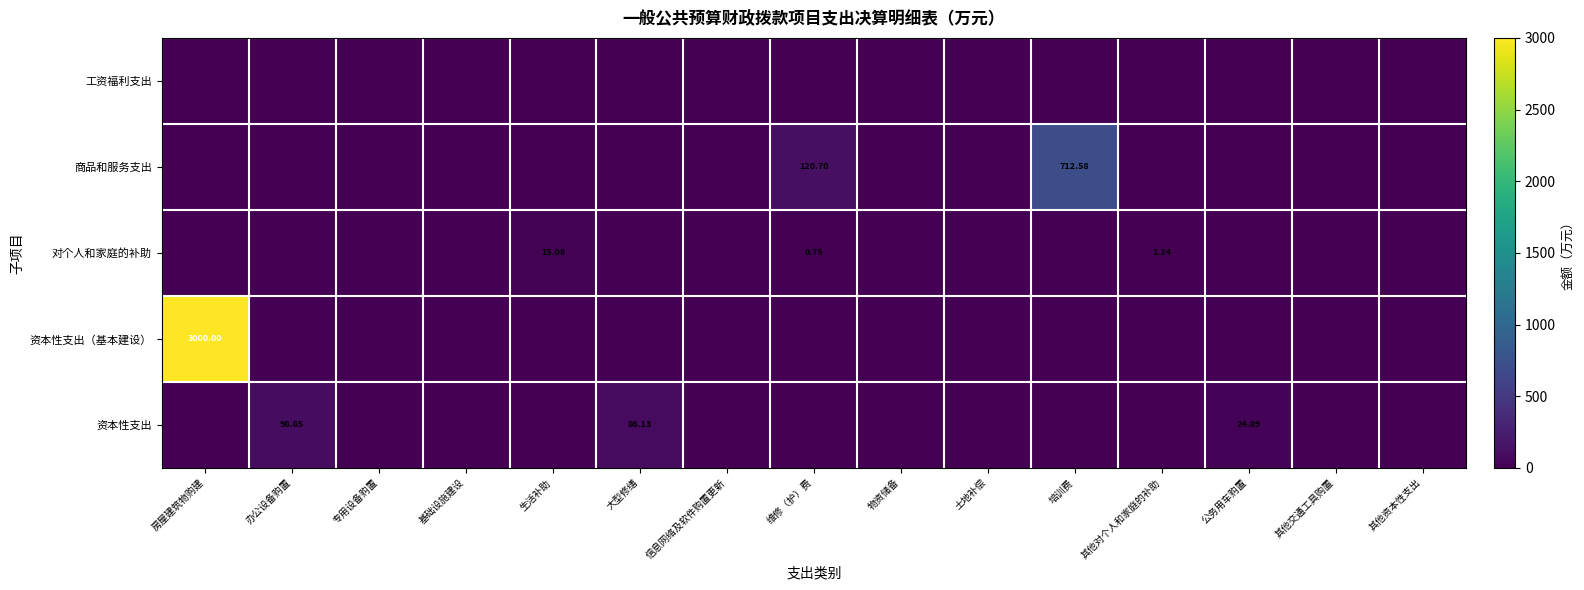

Where is 资本性支出（基本建设） nearest to the value 1500?

房屋建筑物购建